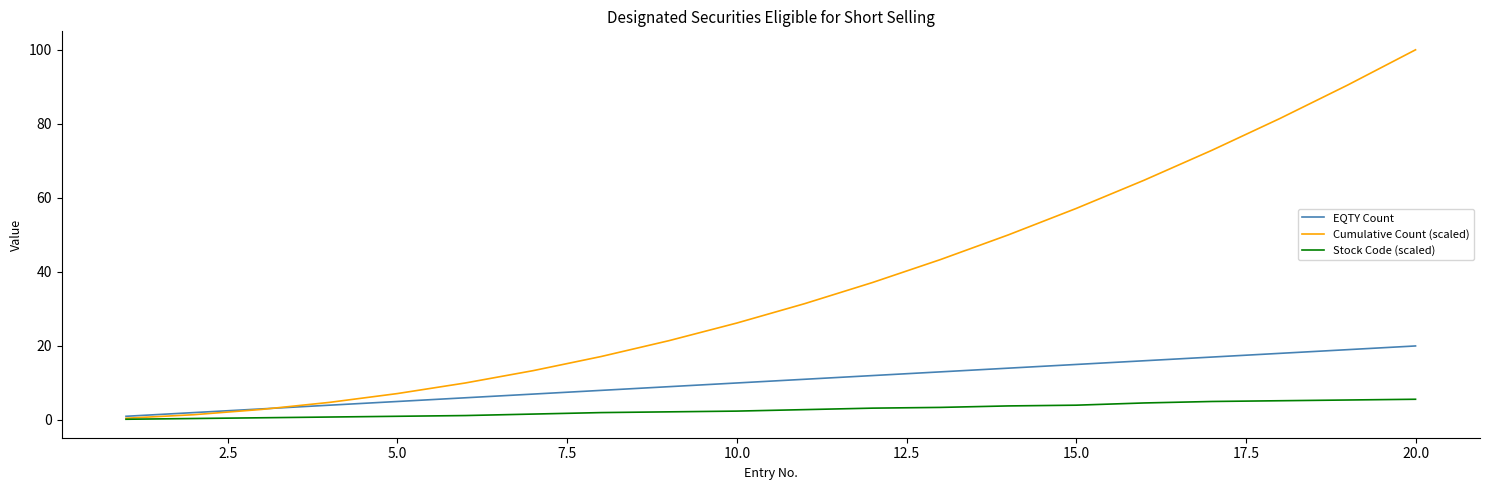

Which series has the largest total across all categories?

Cumulative Count (scaled)